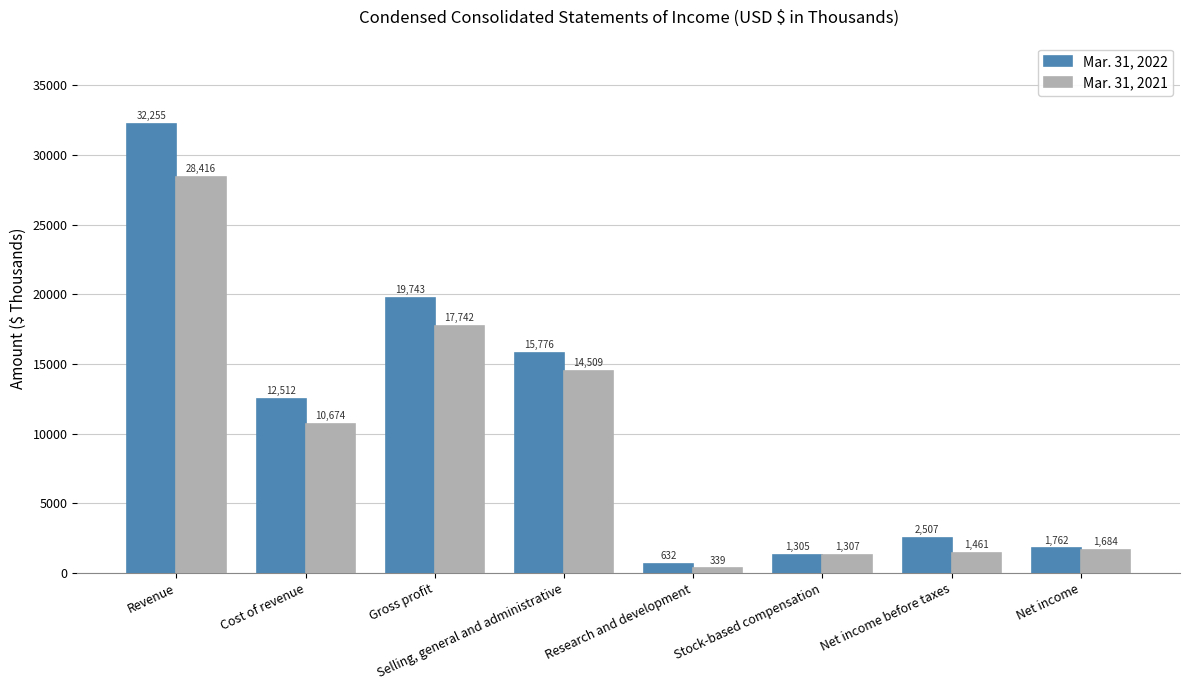

At which label does Mar. 31, 2021 reach its minimum?

Research and development